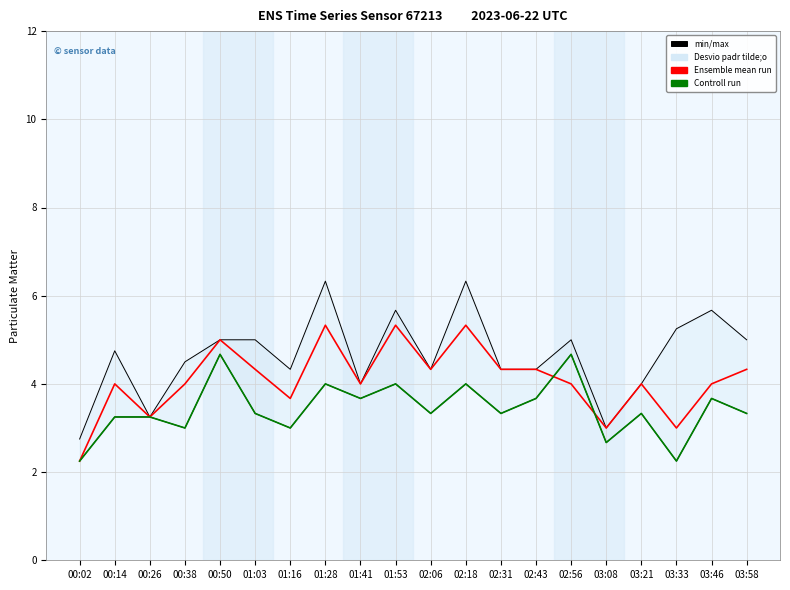

Rank the series by their average value, from lowest to highest.

Controll run, Ensemble mean run